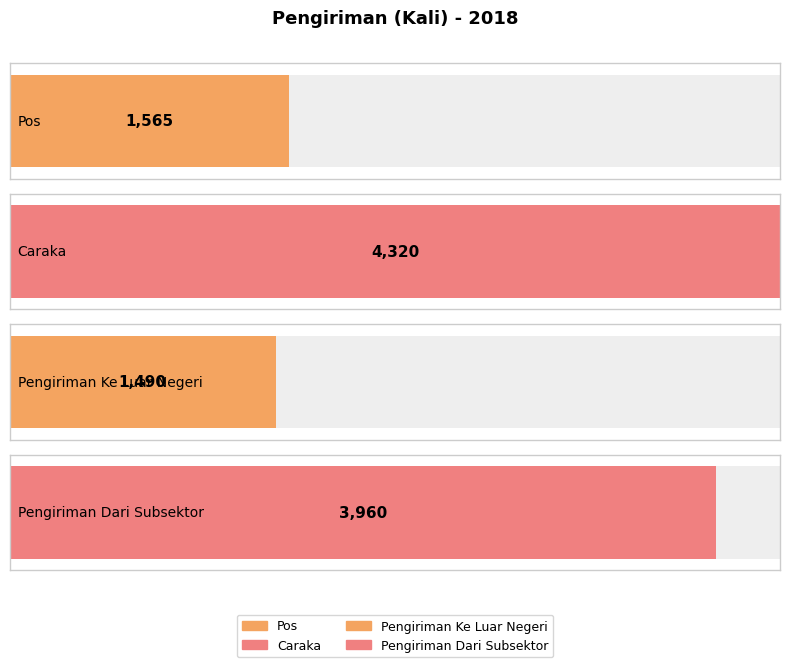

What is the value of the 3rd bar from the left?

1490